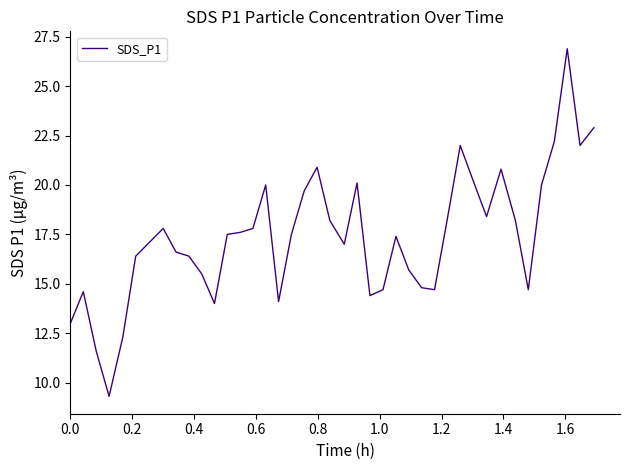

What is the difference between the maximum and minimum values?

17.6